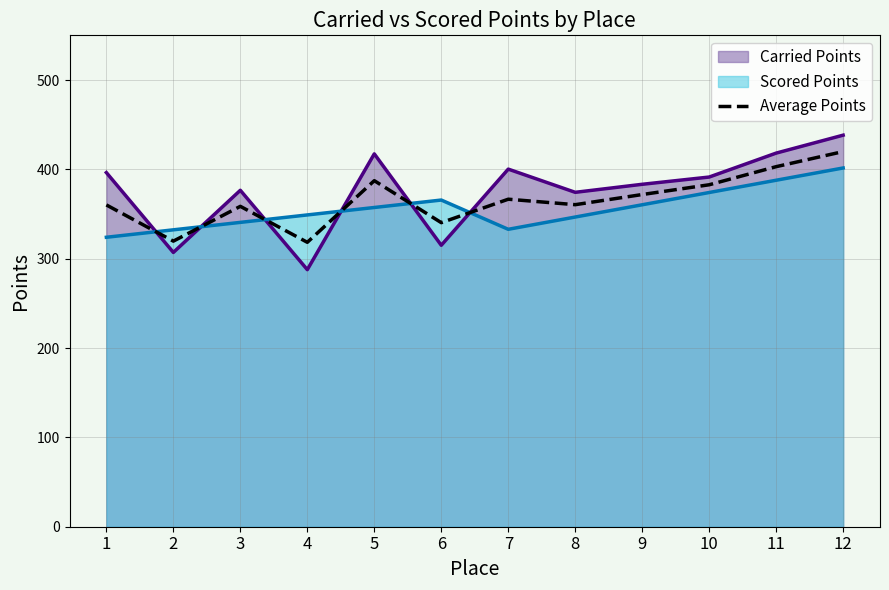

Does the chart display data point markers on the line(s)?

No